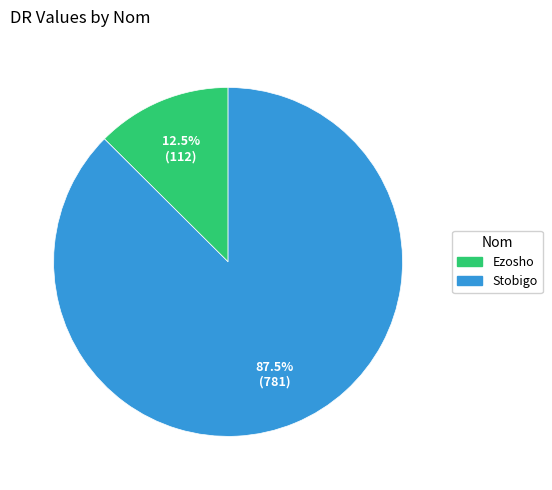

Rank the categories by value from highest to lowest.

Stobigo, Ezosho